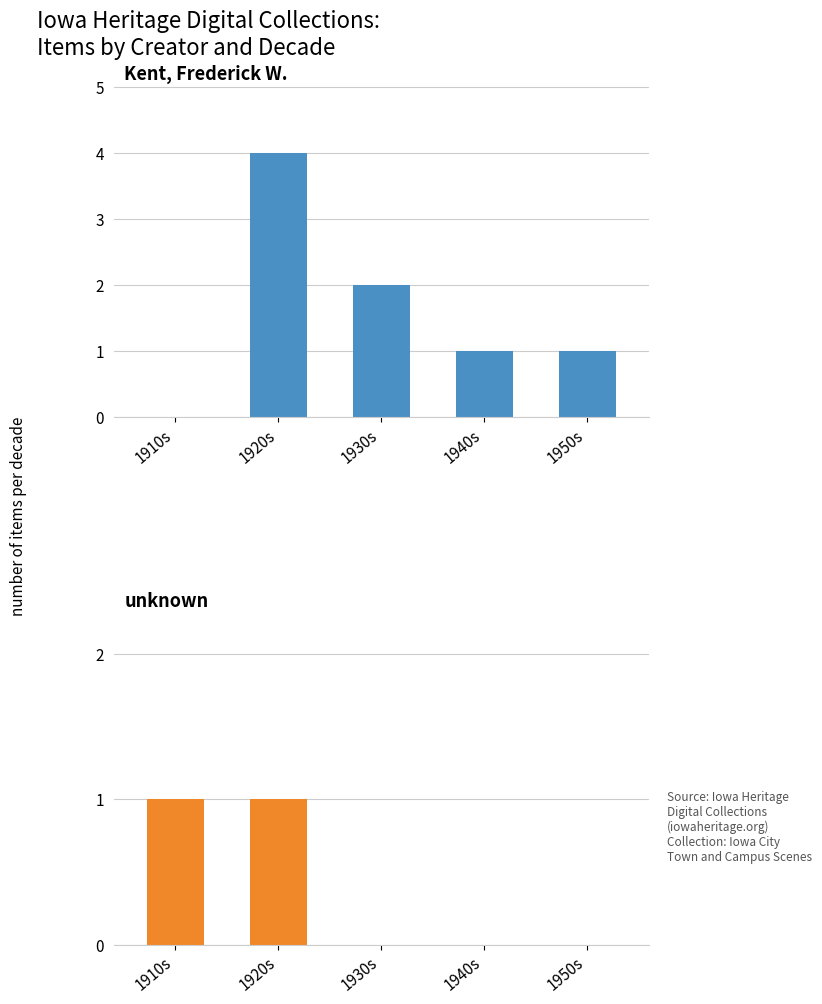

Where is Kent, Frederick W. nearest to the value 2?

1930s